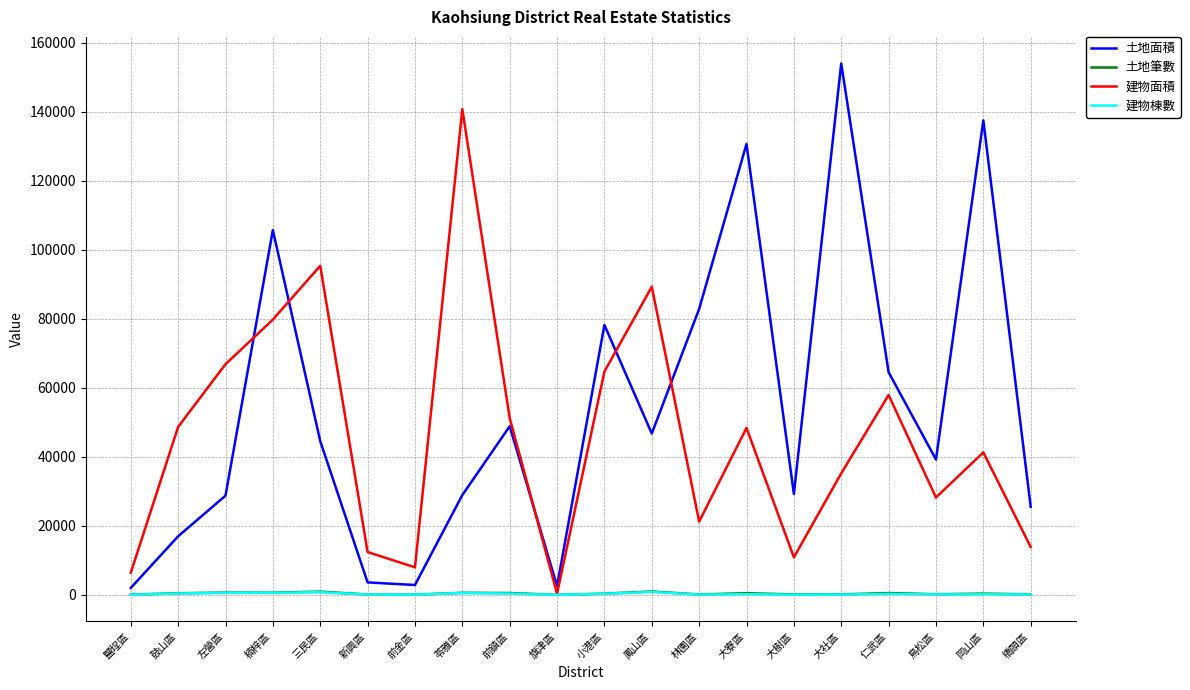

What is the difference between the maximum and second lowest values in the 土地面積 series?

151445.4